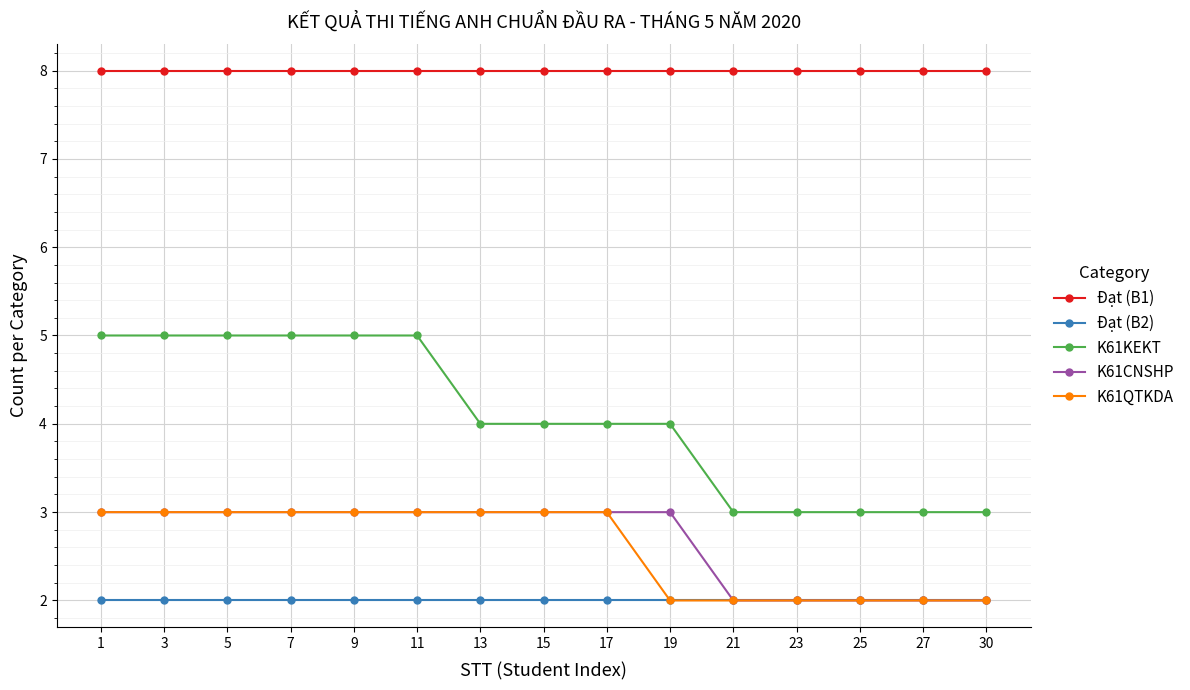

The K61QTKDA series shows 3 at 5. True or false?

True